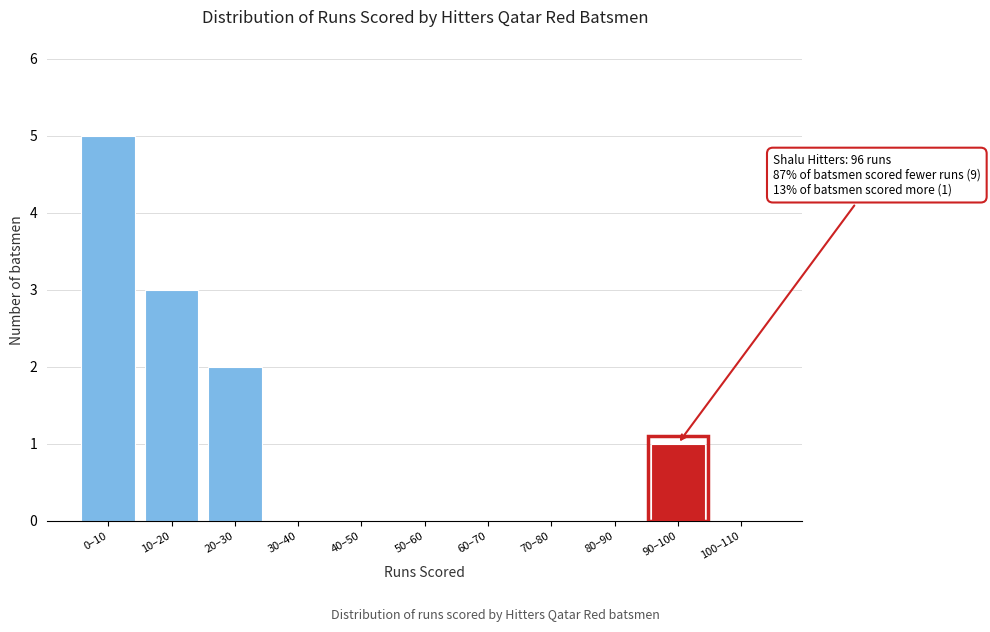

Reading left to right, what are all the values shown in this chart?

0–10=5	10–20=3	20–30=2	30–40=0	40–50=0	50–60=0	60–70=0	70–80=0	80–90=0	90–100=1	100–110=0